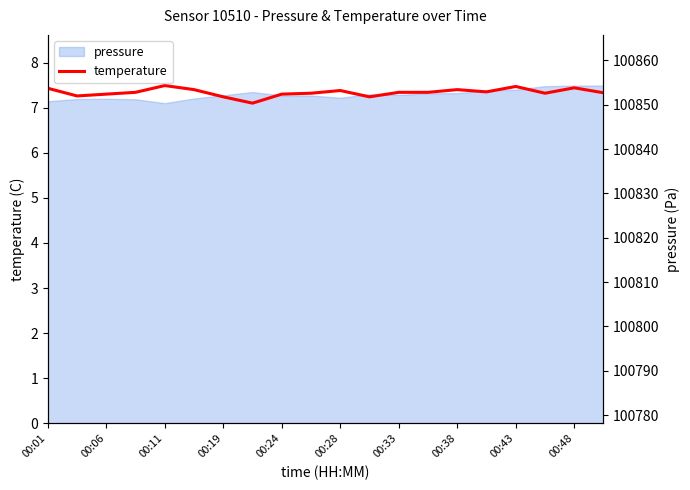

What position from the left is 00:33?

13